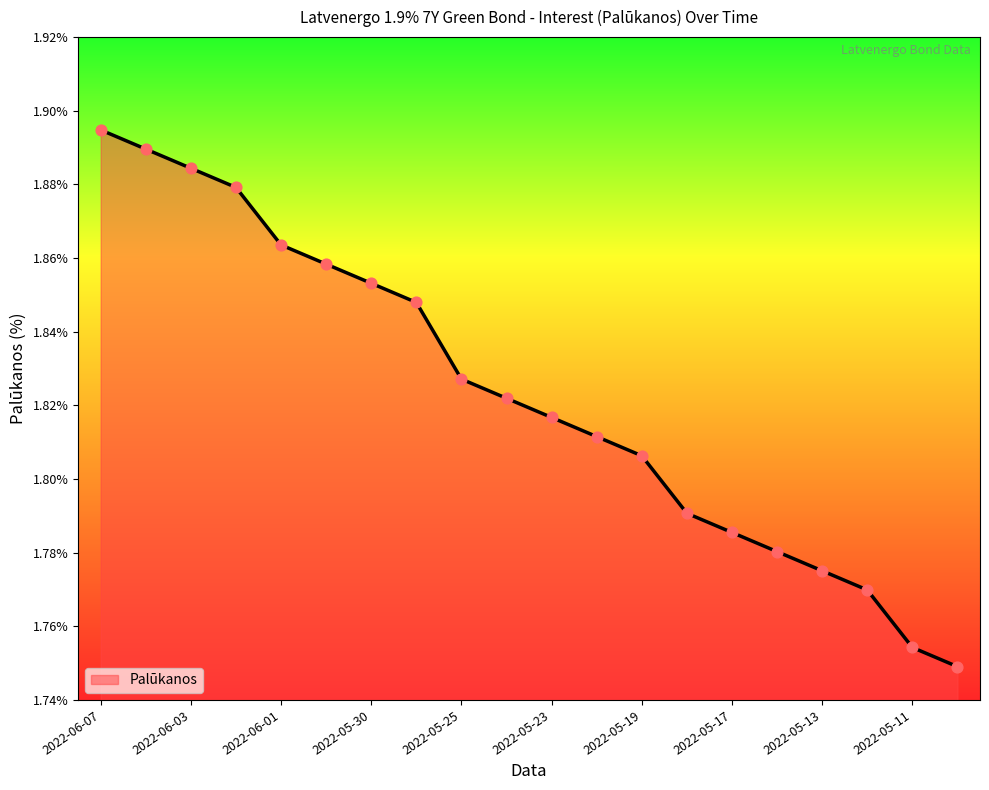

How many lines are shown in the chart?

1